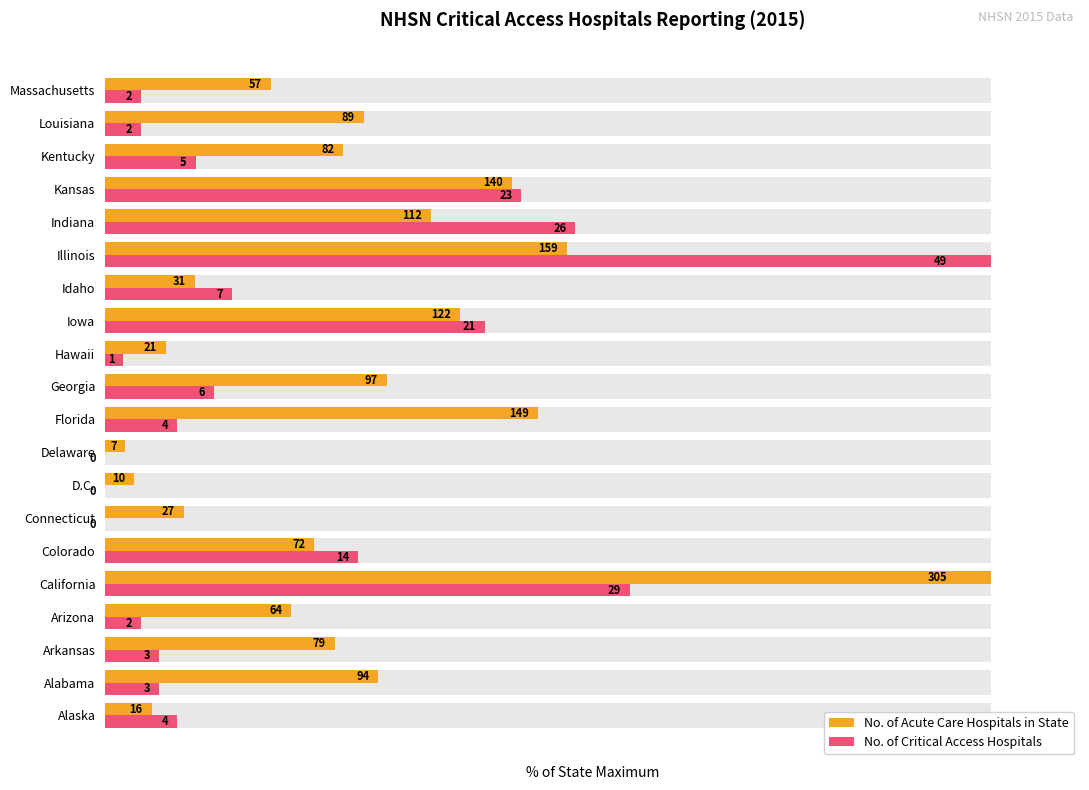

The value of No. of Critical Access Hospitals at Illinois is 31.7. True or false?

False